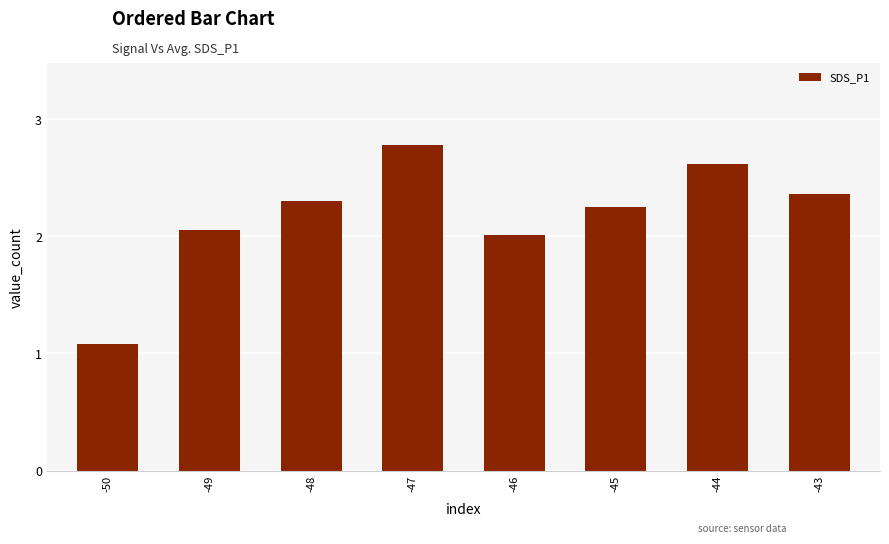

What is the value of the 1st bar from the left?

1.1